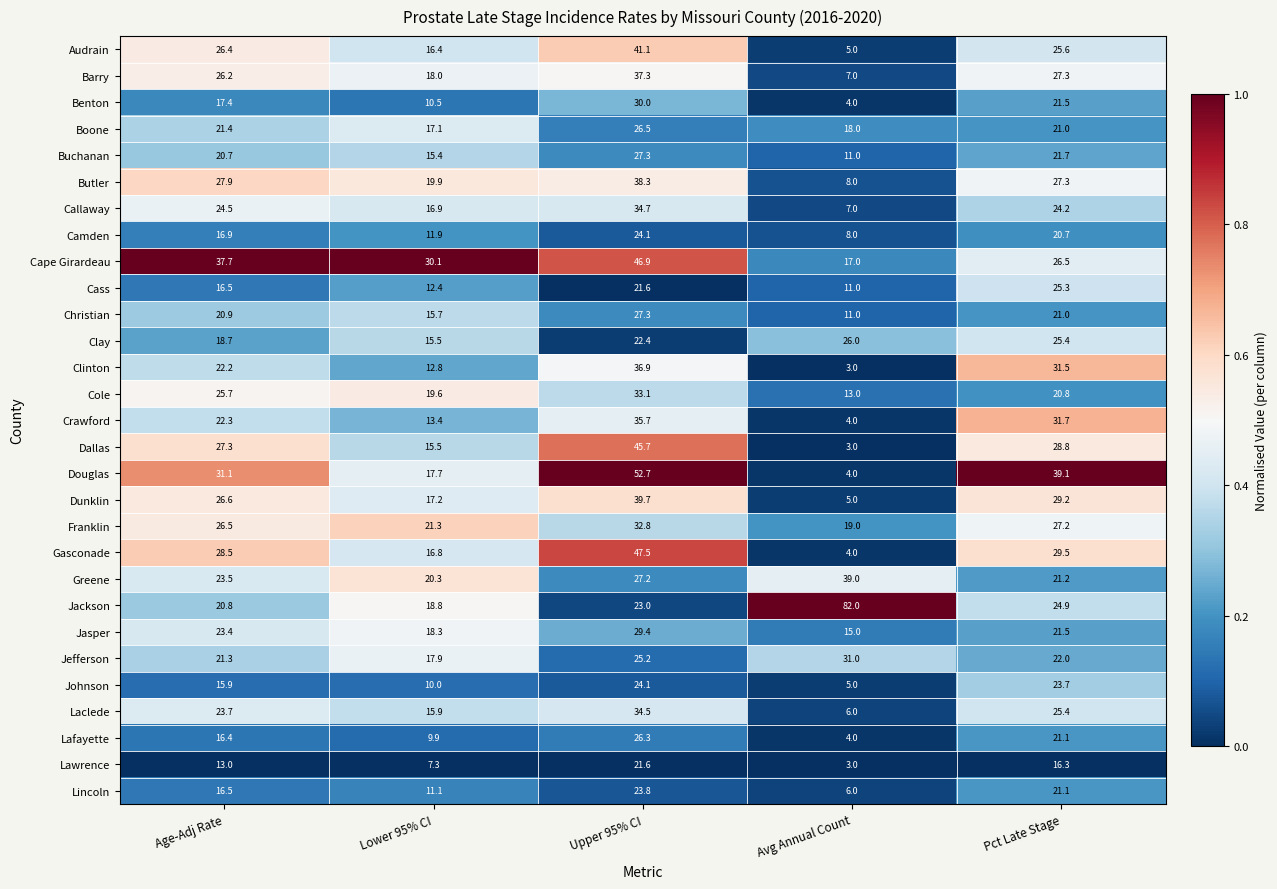

What is the difference between the highest and lowest values at Lower 95% CI?

22.8